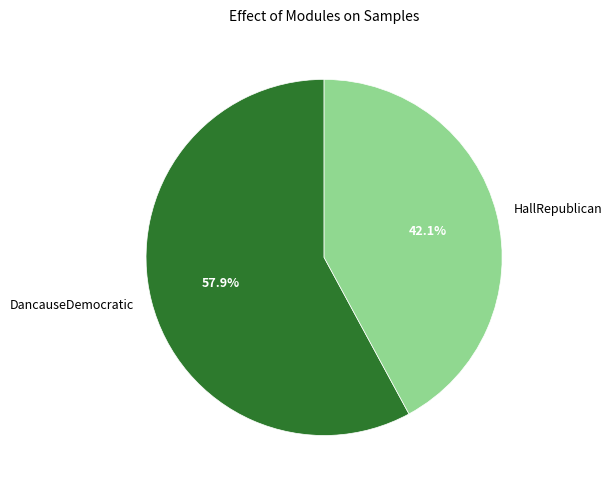

To the nearest percent, what is the combined percentage of DancauseDemocratic and HallRepublican?

100%